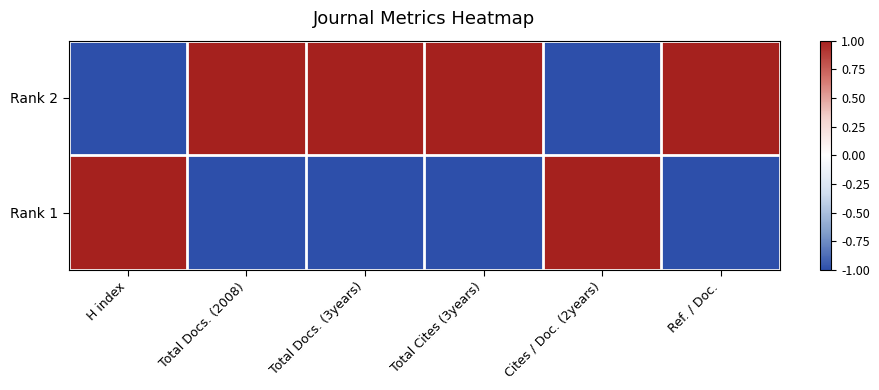

Reading left to right, extract all data points from this chart.

Rank 2: H index=-1	Total Docs. (2008)=1	Total Docs. (3years)=1	Total Cites (3years)=1	Cites / Doc. (2years)=-1	Ref. / Doc.=1
Rank 1: H index=1	Total Docs. (2008)=-1	Total Docs. (3years)=-1	Total Cites (3years)=-1	Cites / Doc. (2years)=1	Ref. / Doc.=-1